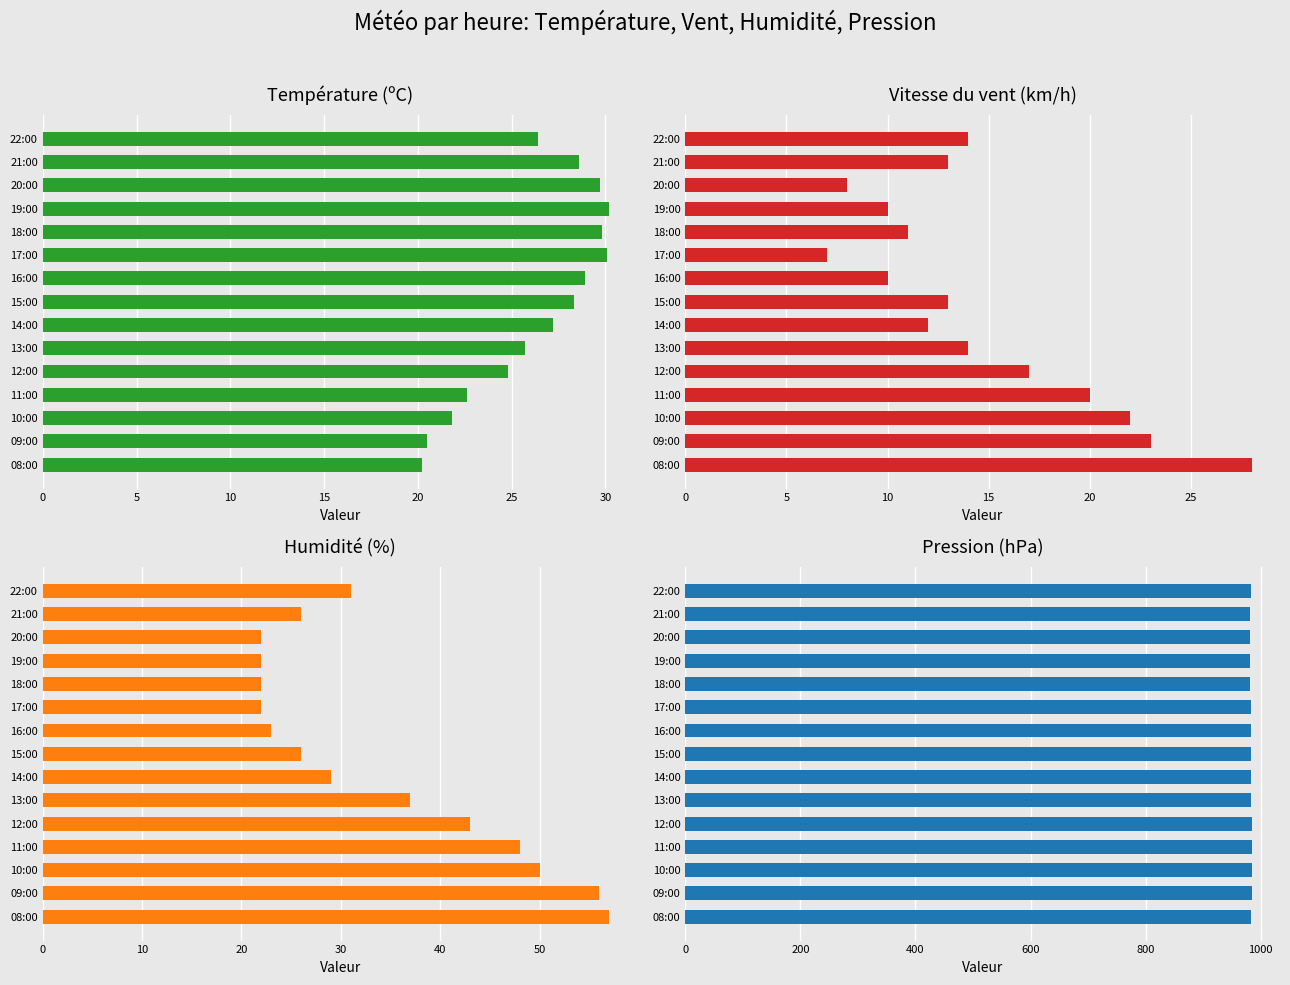

How many bars are there in each group?

4